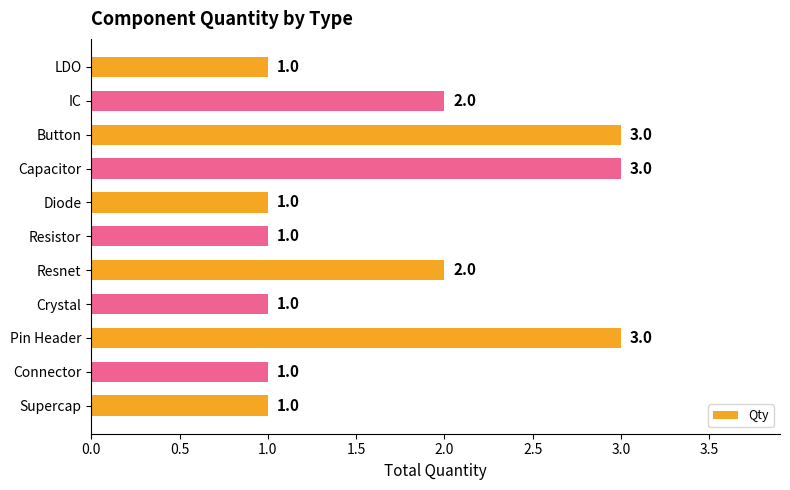

What is the label of the 5th bar from the bottom?

Resnet